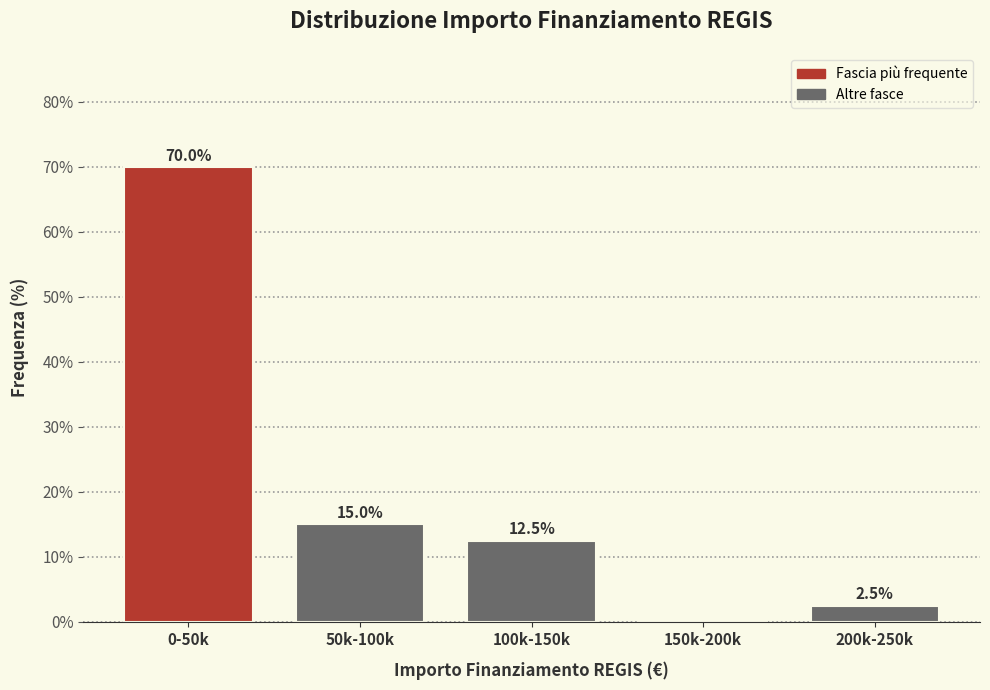

Reading right to left, extract all data points from this chart.

200k-250k=2.5	150k-200k=0.0	100k-150k=12.5	50k-100k=15.0	0-50k=70.0